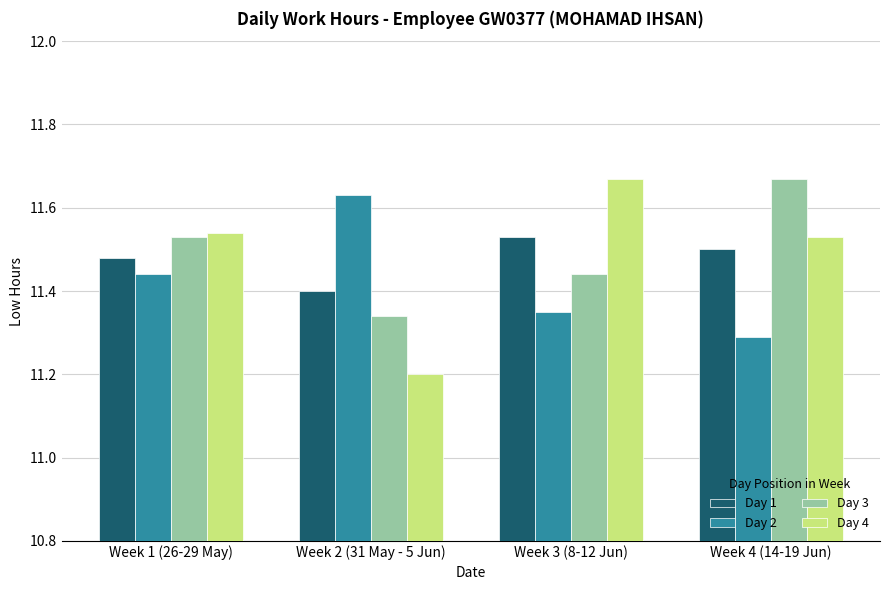

True or false: Day 3 has a value of 11.4 at Week 3 (8-12 Jun).

True